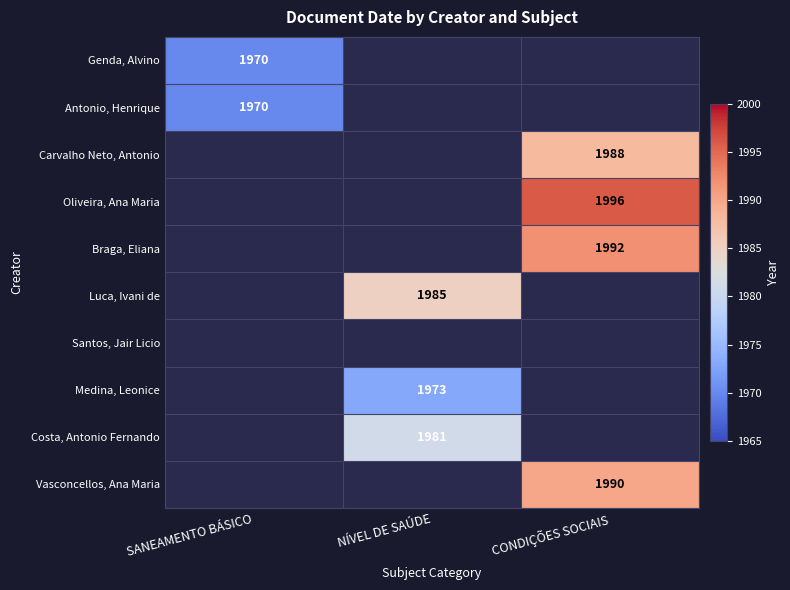

Which has a higher value, NÍVEL DE SAÚDE or SANEAMENTO BÁSICO?

SANEAMENTO BÁSICO